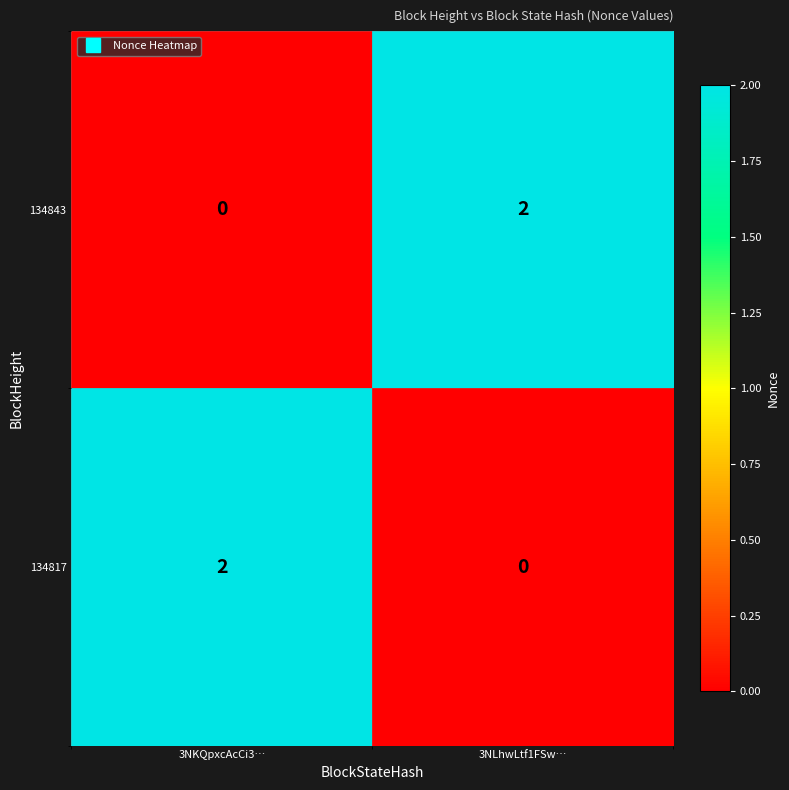

Reading left to right, what are all the values shown in this chart?

134843: 3NKQpxcAcCi3…=0	3NLhwLtf1FSw…=2
134817: 3NKQpxcAcCi3…=2	3NLhwLtf1FSw…=0